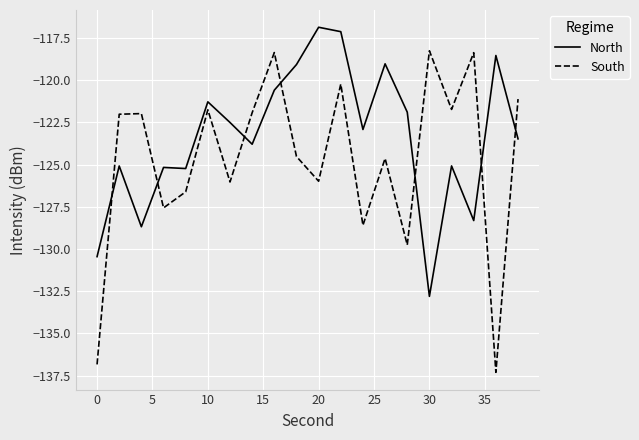

How many intersections are there between South and North?

7